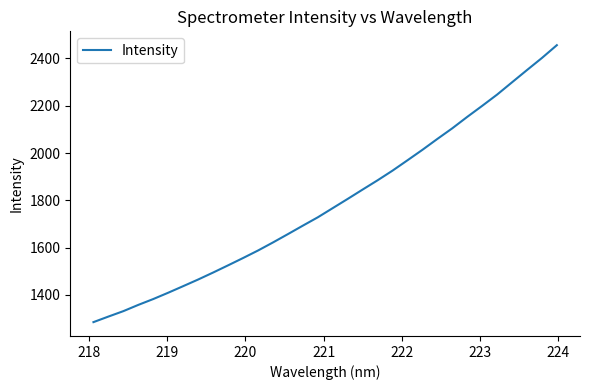

What is the minimum value shown in the chart?

1285.0